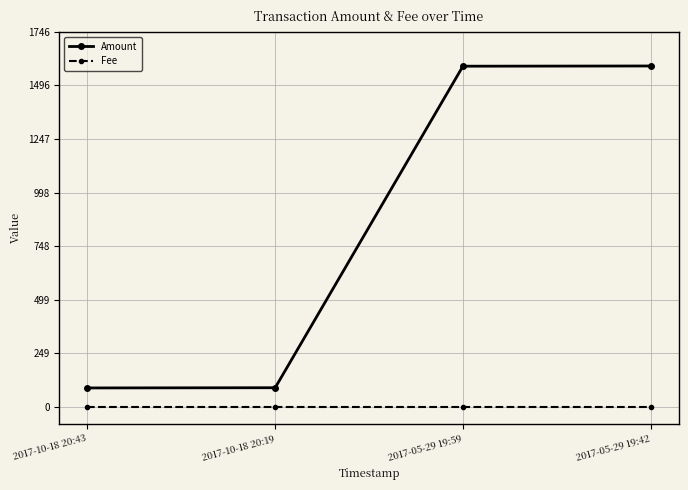

Rank the series by their average value, from lowest to highest.

Fee, Amount